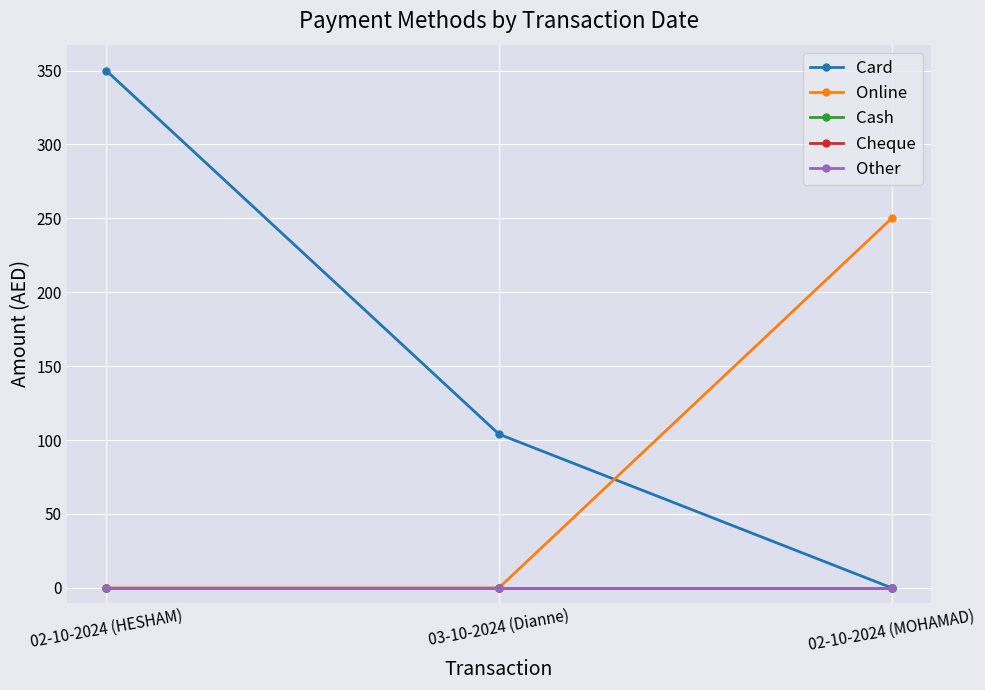

Is this an area chart (filled region under the line)?

No